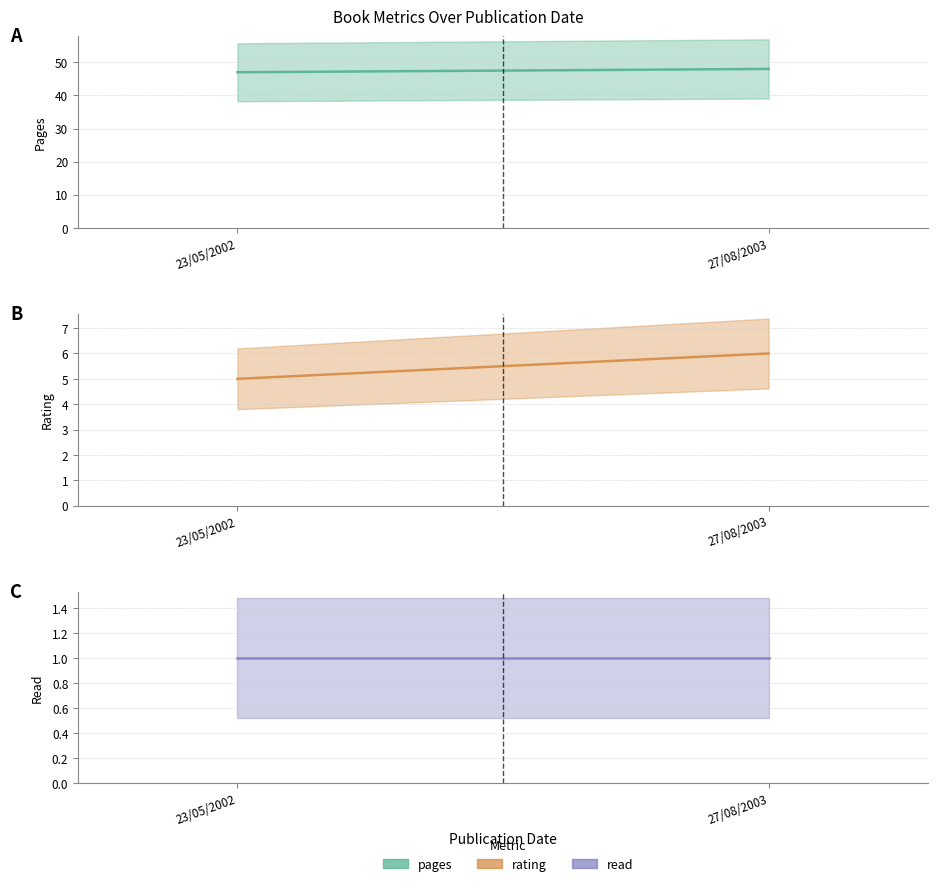

Where is rating nearest to the value 5?

23/05/2002